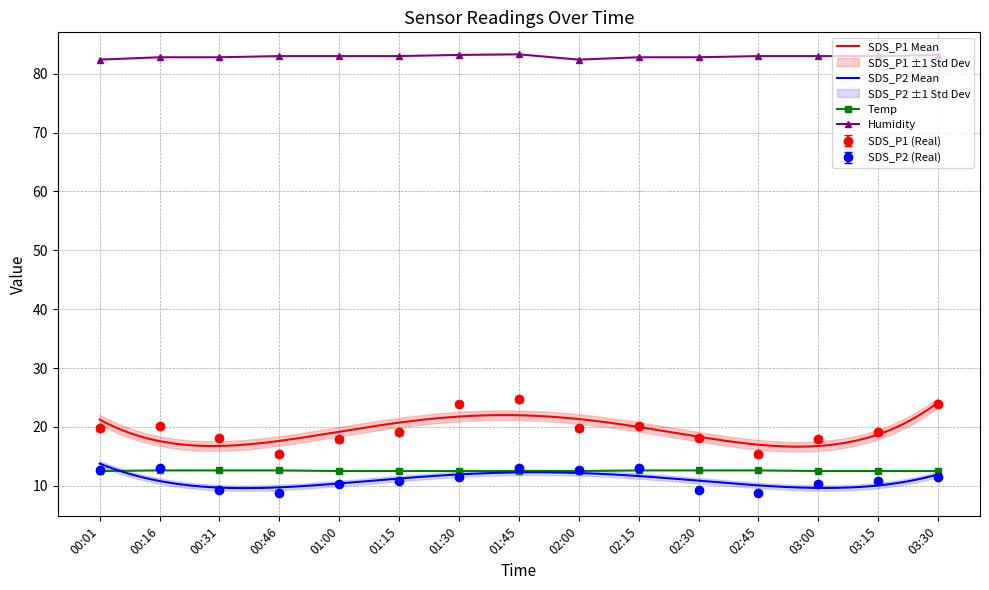

What is the label of the 1st point from the left?

00:01